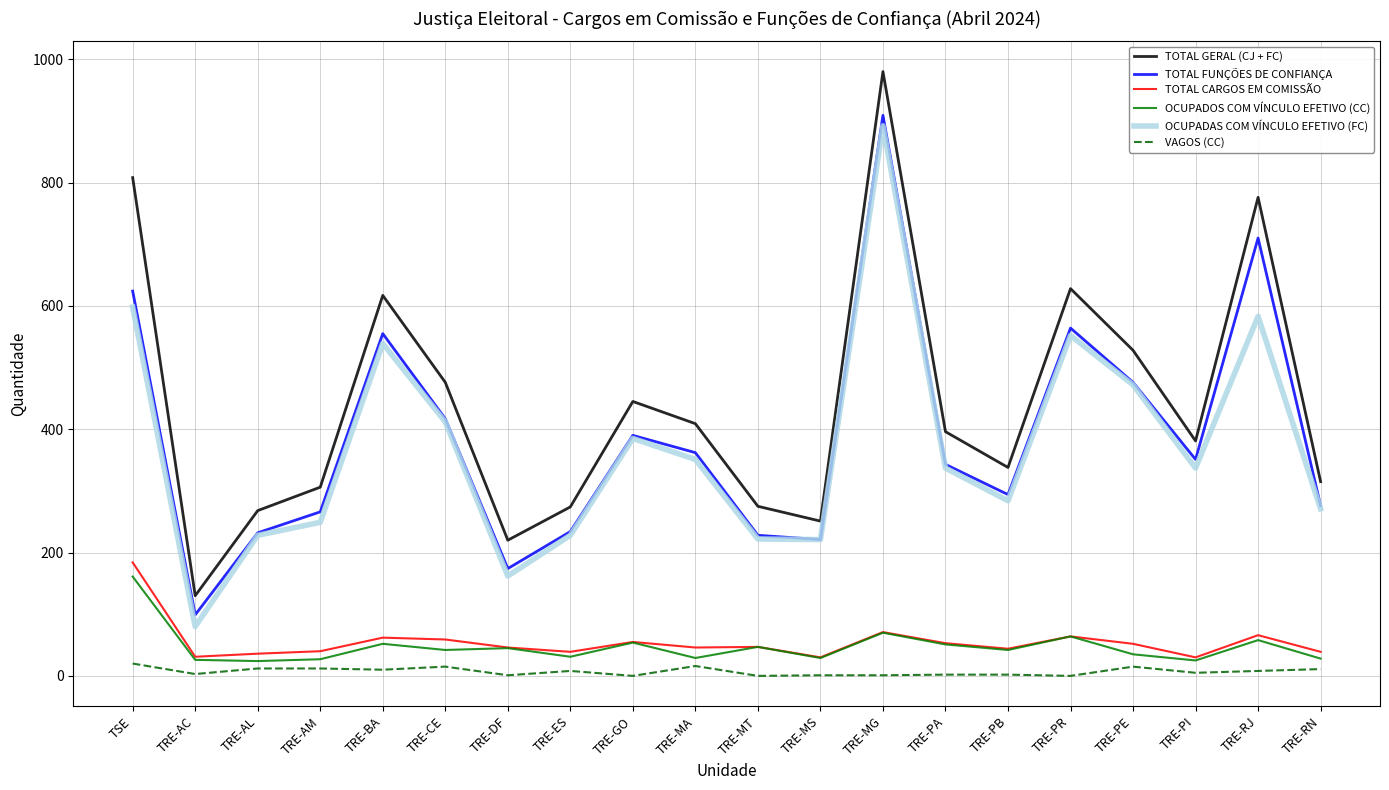

How many series are shown in this chart?

6